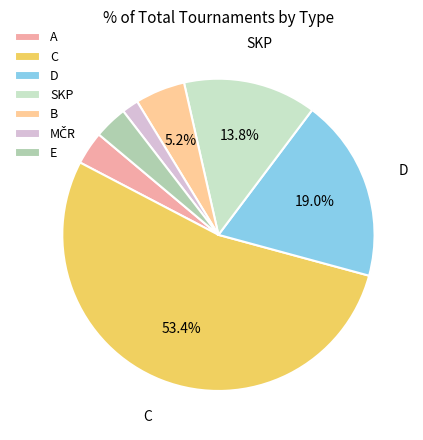

Rank the categories by value from lowest to highest.

MČR, A, E, B, SKP, D, C